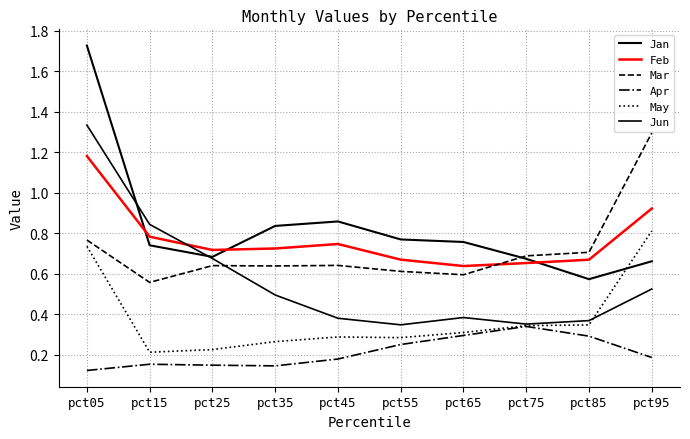

What is the sum of the May values at pct35 and pct75?

0.6